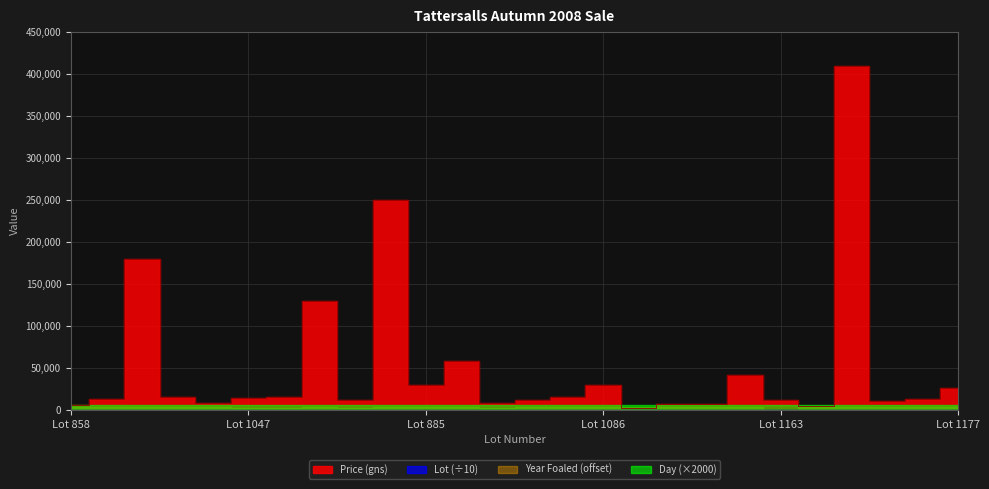

What is the maximum value shown in the chart?

410000.0